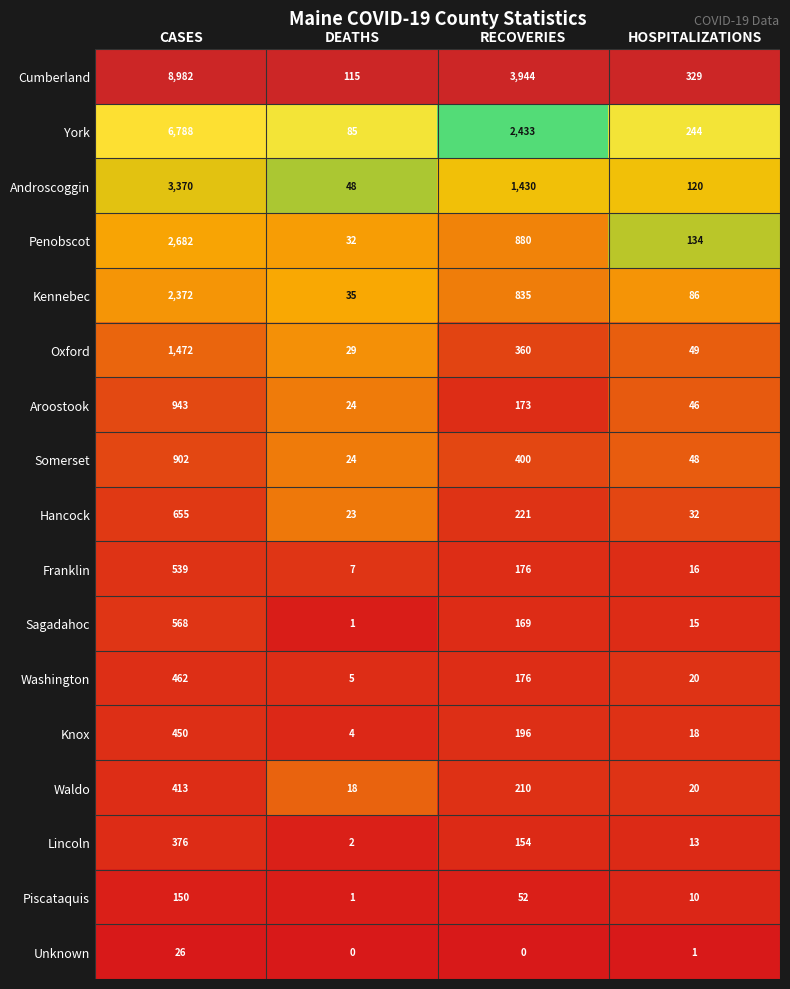

Is it true that Aroostook equals 24 at DEATHS?

True